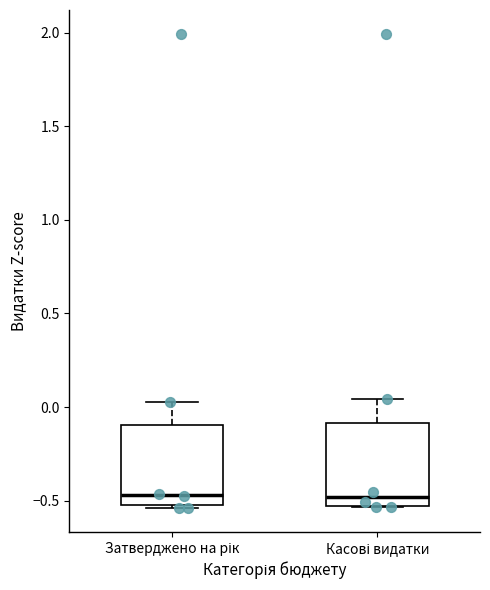

Reading left to right, transcribe this box plot: for each box, give where its median line is, the range the box spans, and where its two whiskers end, as read against the y-axis. The values are not printed on the chart, so give them approximately, as read against the axis.

Затверджено на рік: median -0.45, box -0.50 to -0.10, whiskers -0.55 to 0.05
Касові видатки: median -0.50, box -0.55 to -0.10, whiskers -0.55 to 0.05